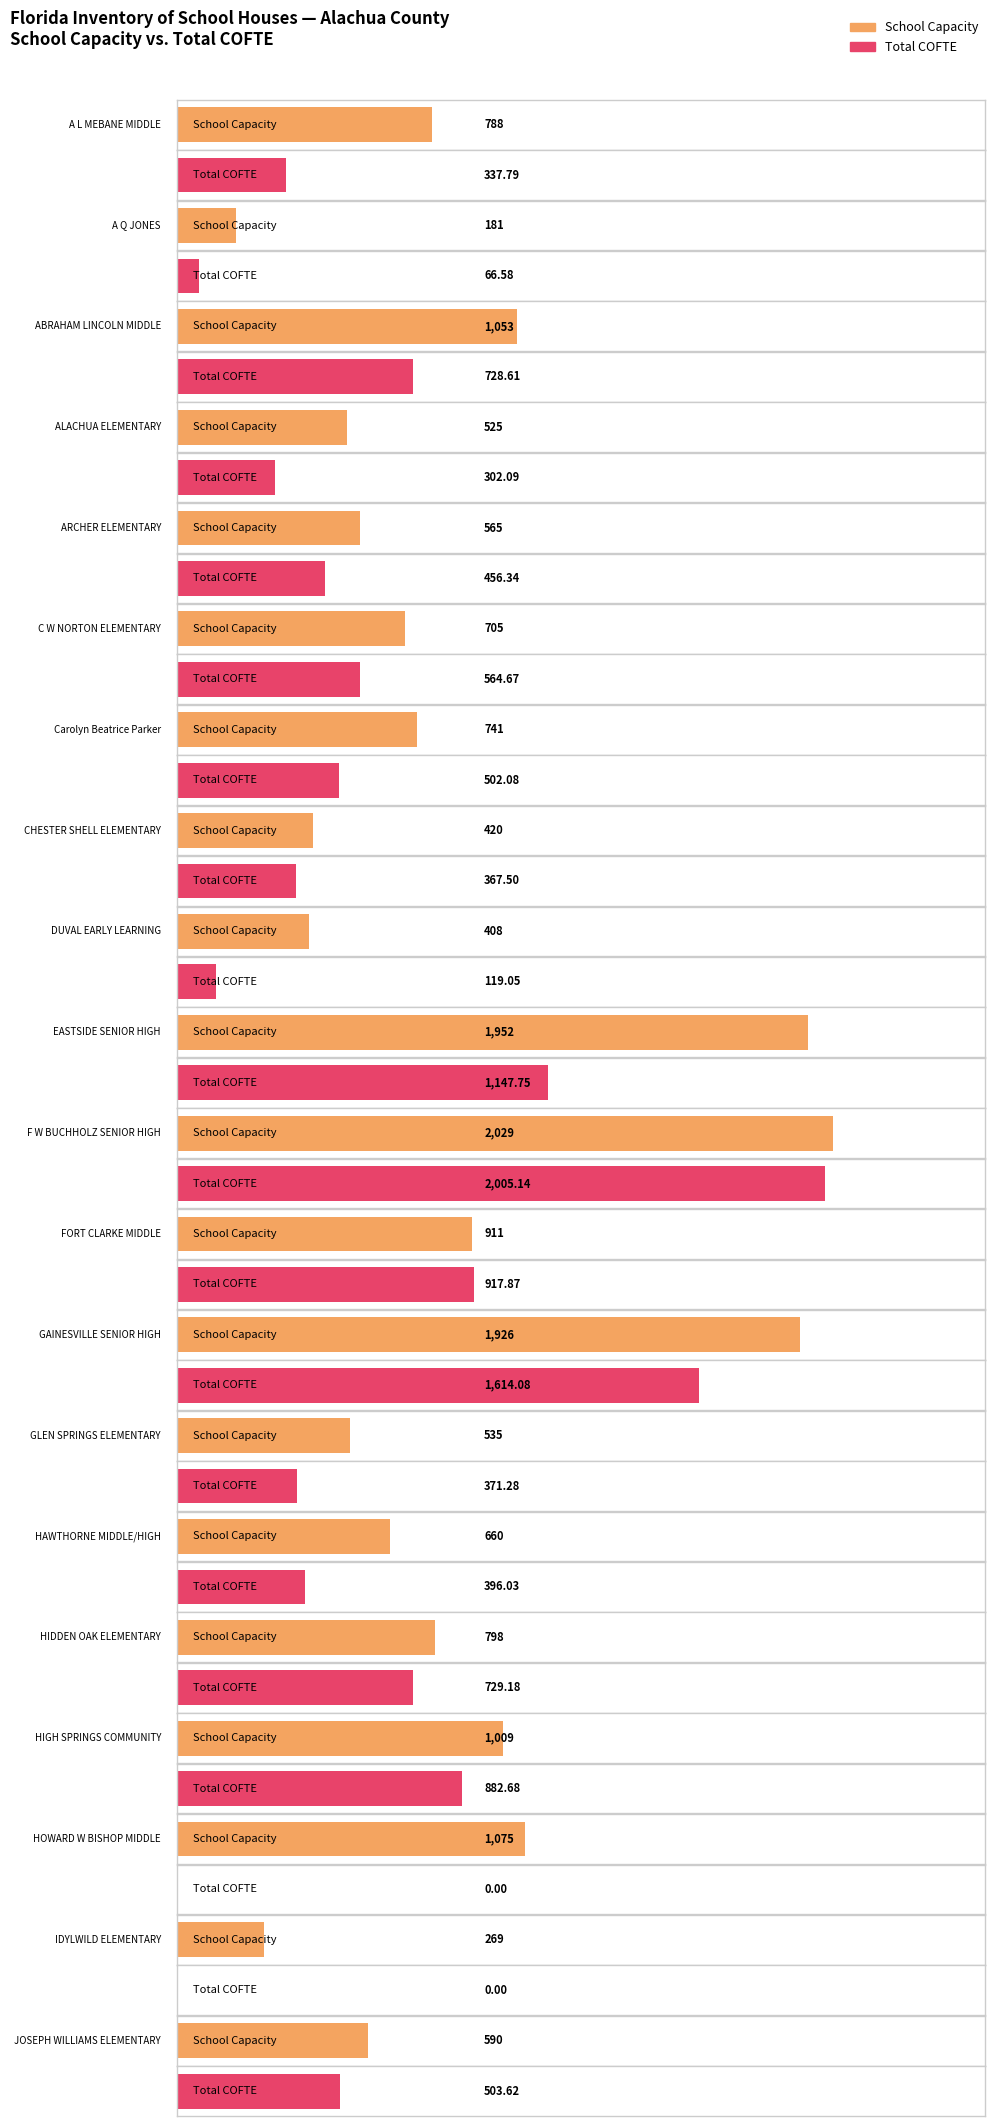

What is the sum of all SCHOOL CAPACITY values?

17140.0